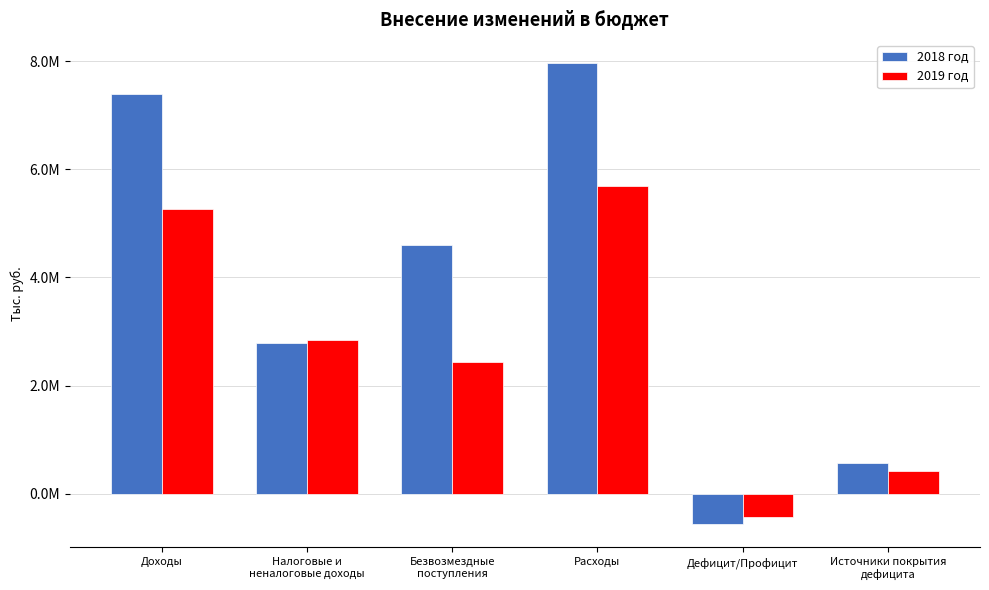

Does the chart contain stacked bars?

No